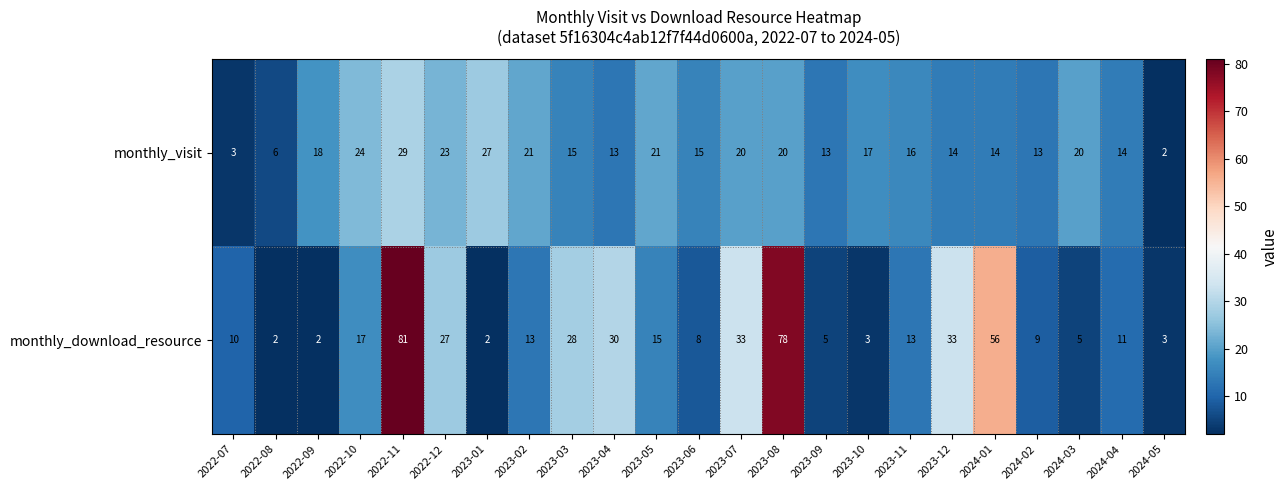

What is the highest value of the monthly_download_resource series?

81